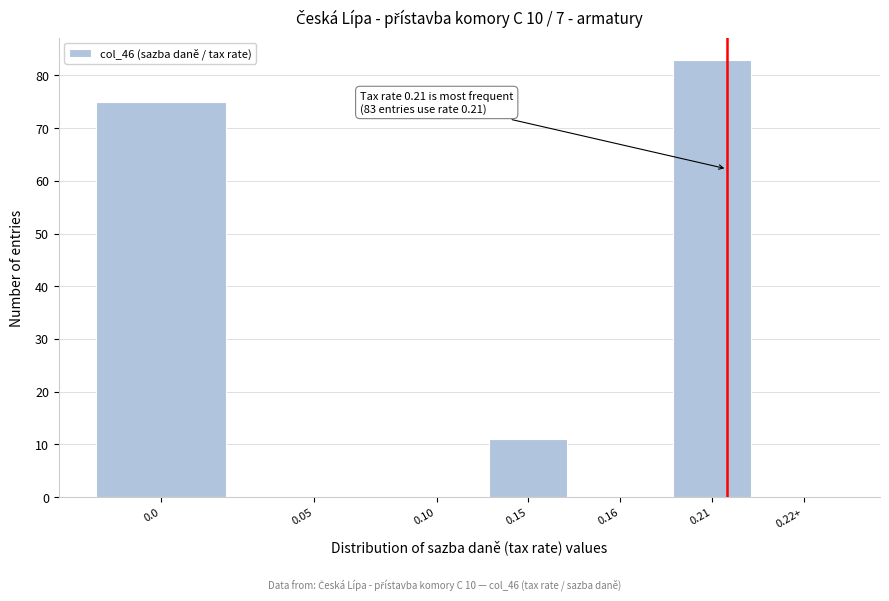

Reading left to right, list all the values displayed in this chart.

0.0=75	0.05=0	0.10=0	0.15=11	0.16=0	0.21=83	0.22+=0